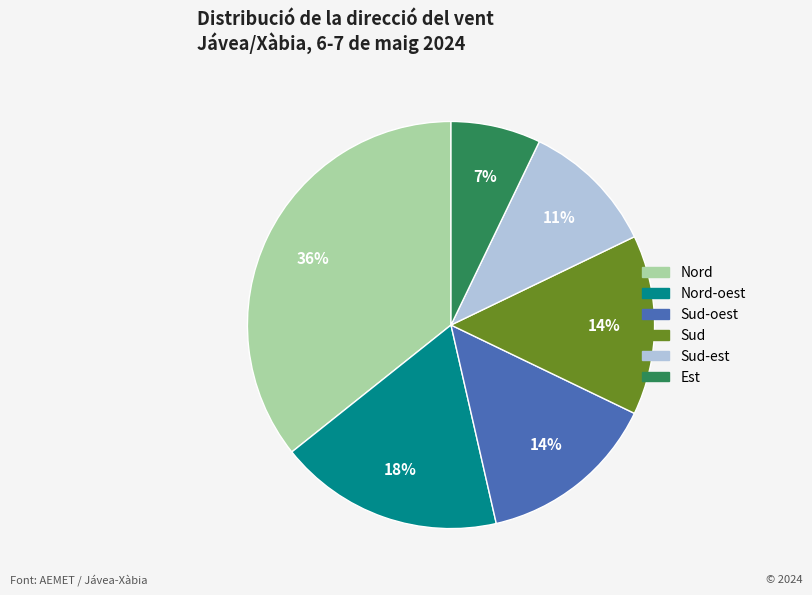

To the nearest percent, what is the average slice percentage?

17%